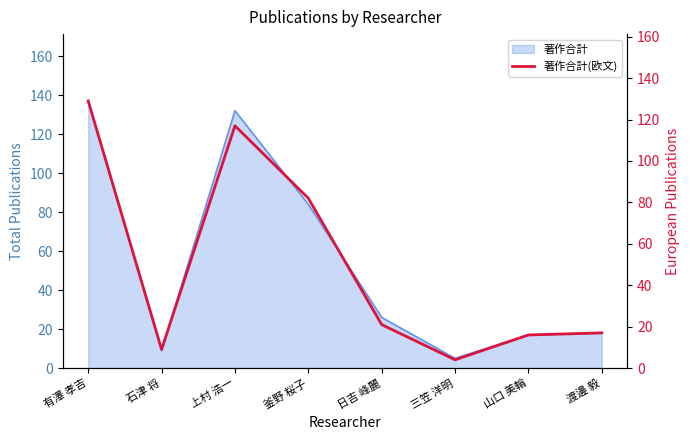

What is the label of the 7th point from the left?

山口 美輪